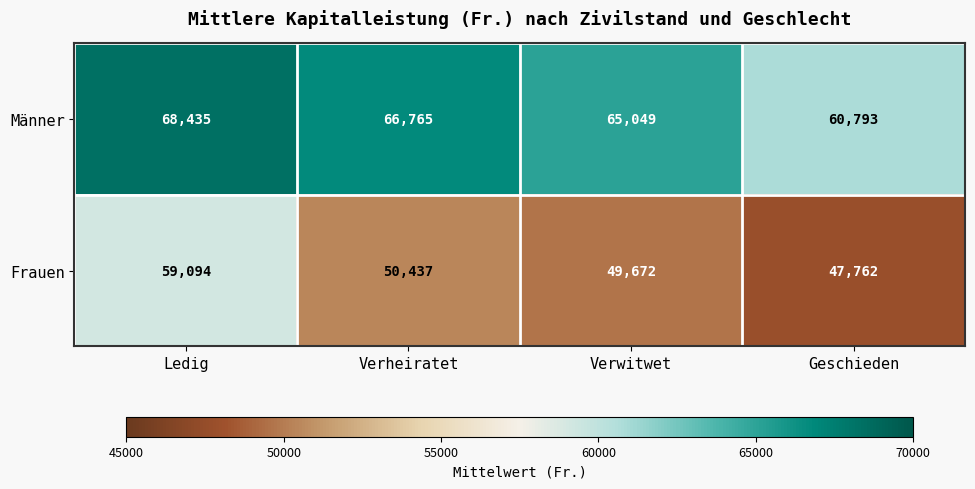

The Frauen series shows 50437 at Verheiratet. True or false?

True